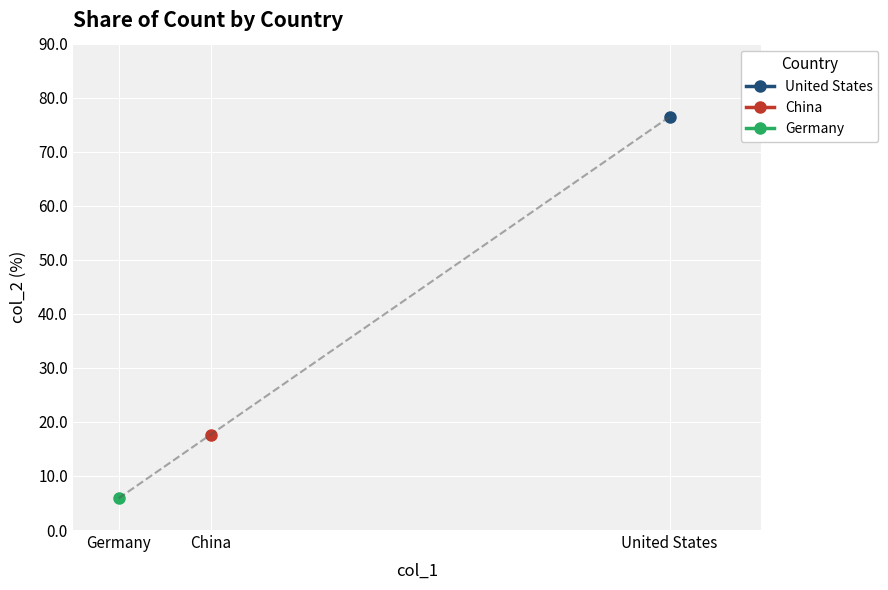

What position from the right is Germany?

1